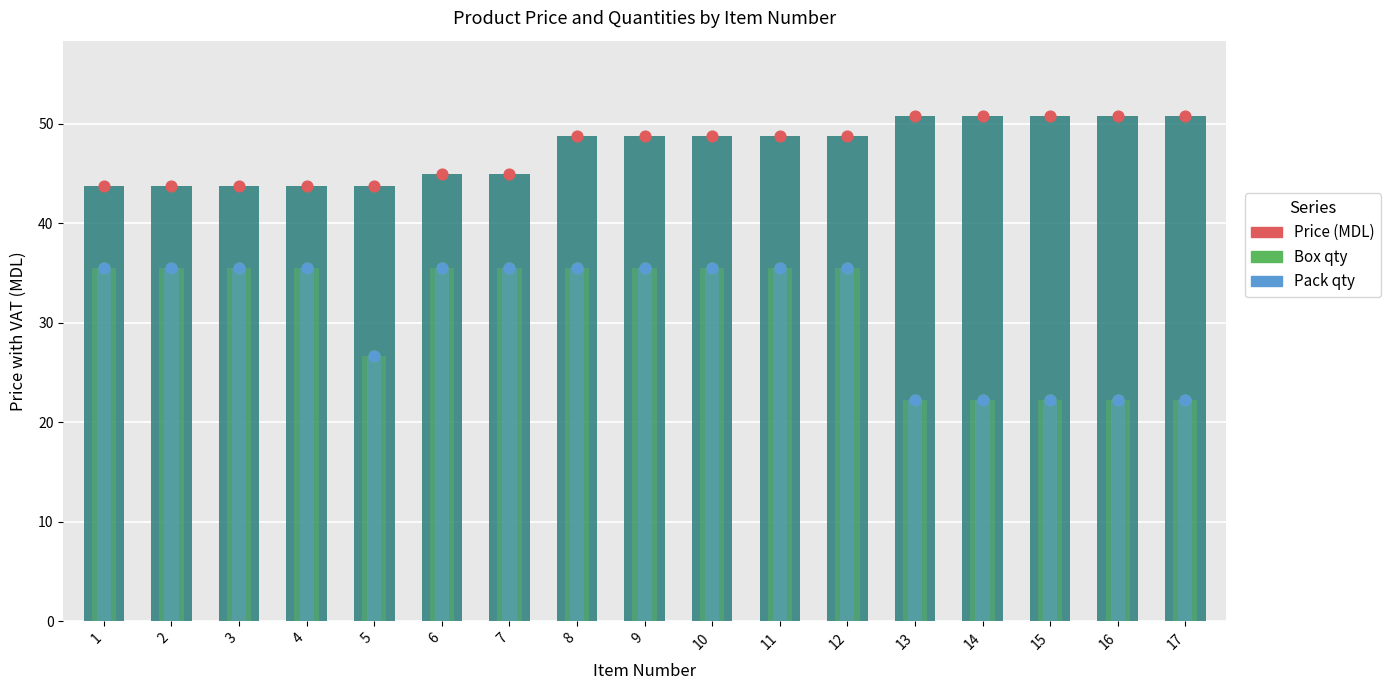

Which series has the largest total across all categories?

Price (MDL)